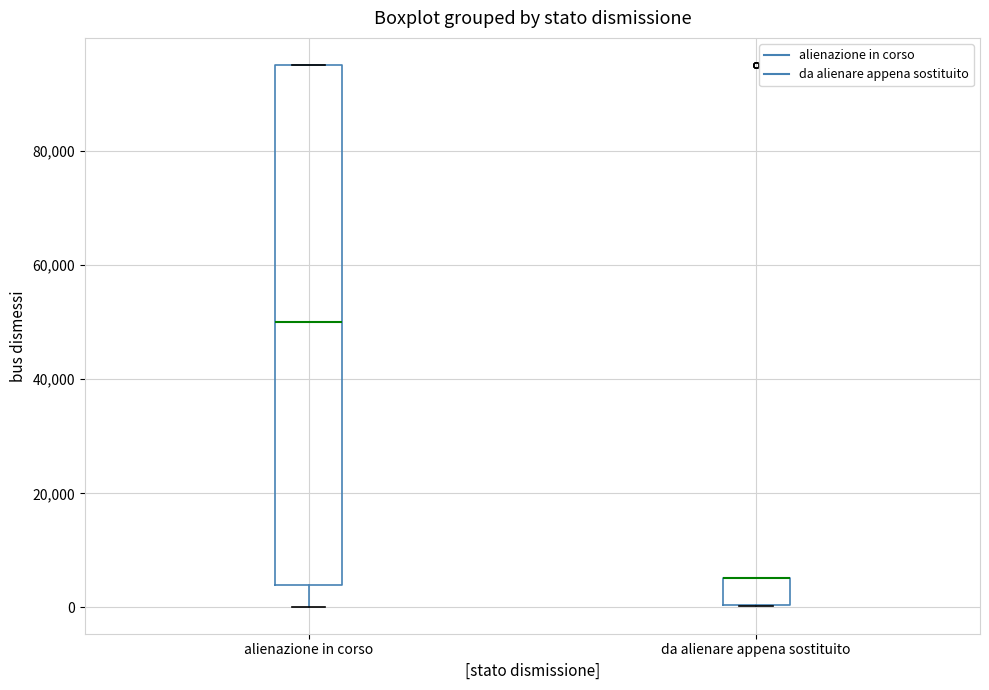

Where is the lower edge of the box for alienazione in corso on the y-axis? The values are not printed on the chart, so give them approximately, as read against the axis.

4000